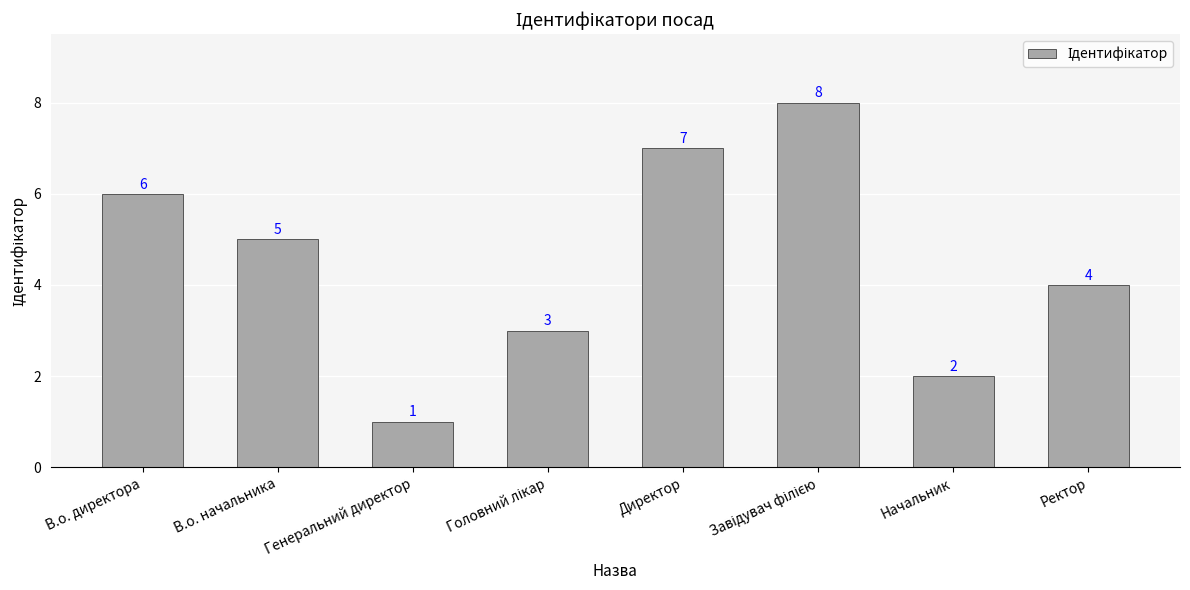

What is the ratio of the value at Начальник to the value at Ректор?

0.5